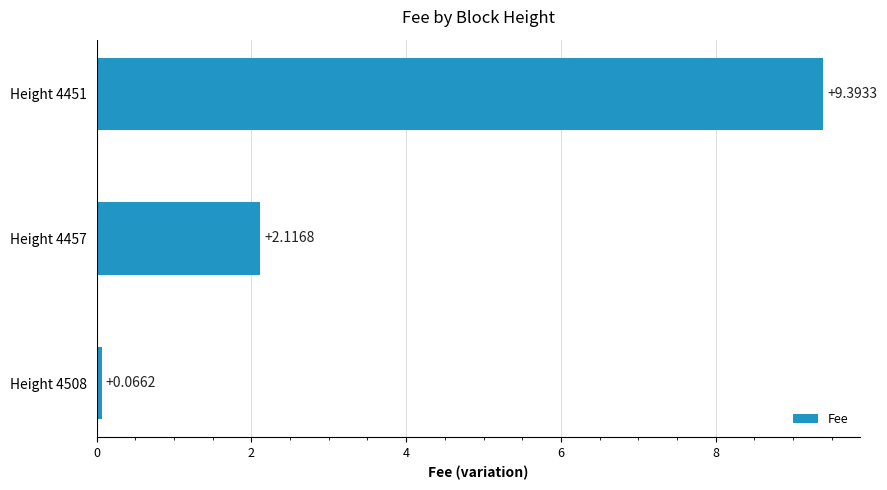

What is the sum of all values?

11.6